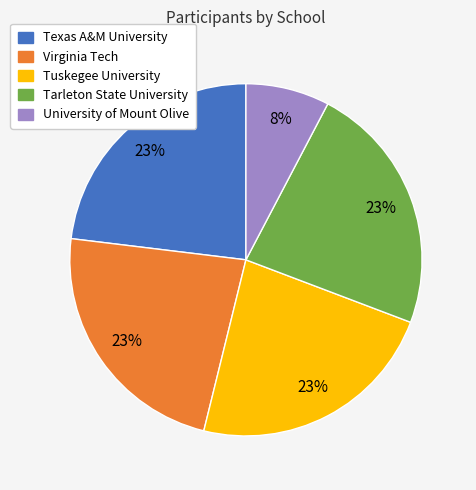

To the nearest percent, what is the average slice percentage?

20%